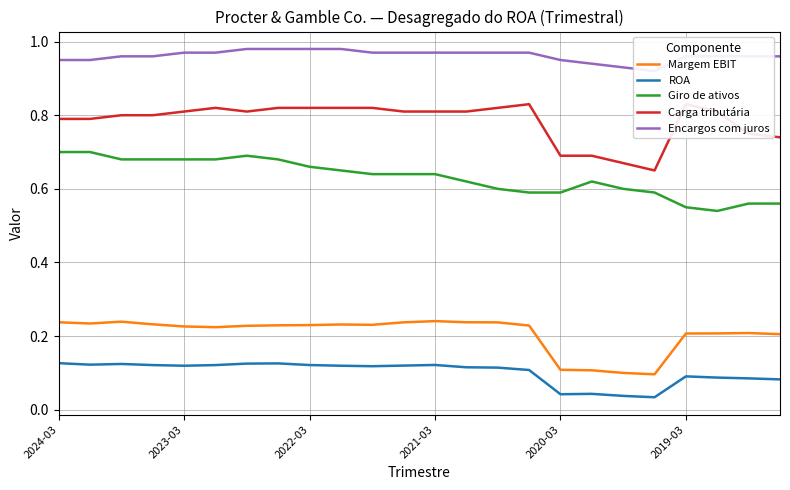

True or false: Encargos com juros and Carga tributária cross at least once.

False